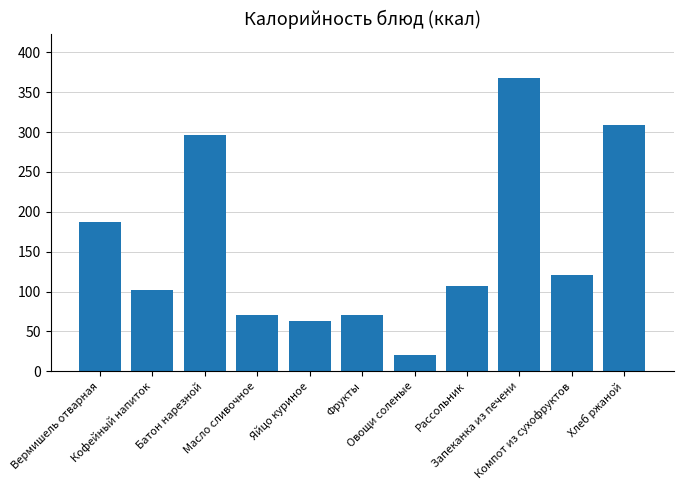

What is the difference between the maximum and minimum values?

348.4